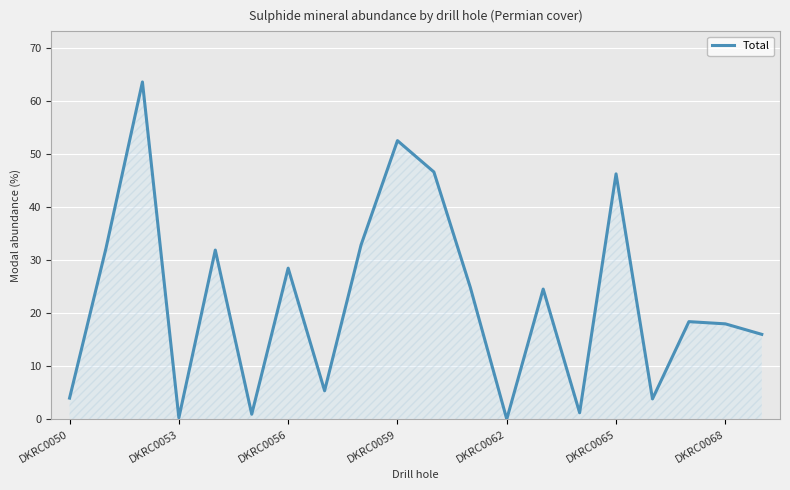

What is the difference between the maximum and minimum values?

63.6